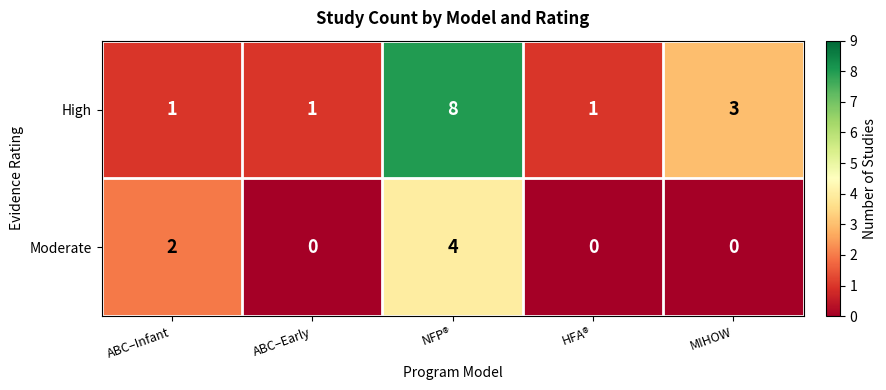

The value of Moderate at NFP® is 4. True or false?

True